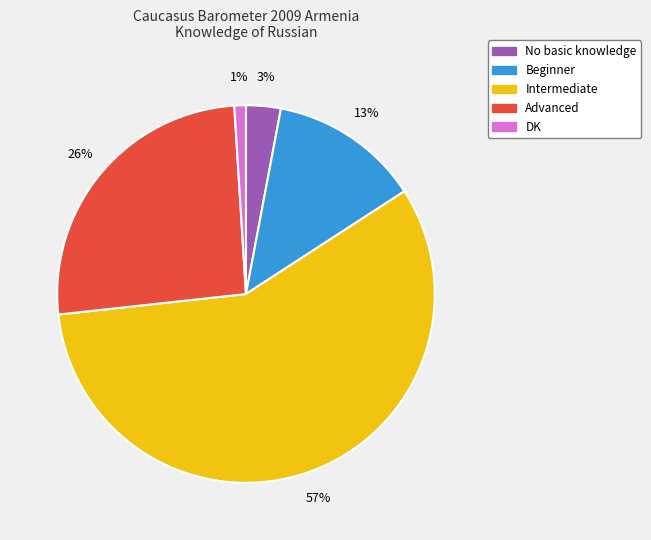

Rank the categories by value from lowest to highest.

DK, No basic knowledge, Beginner, Advanced, Intermediate